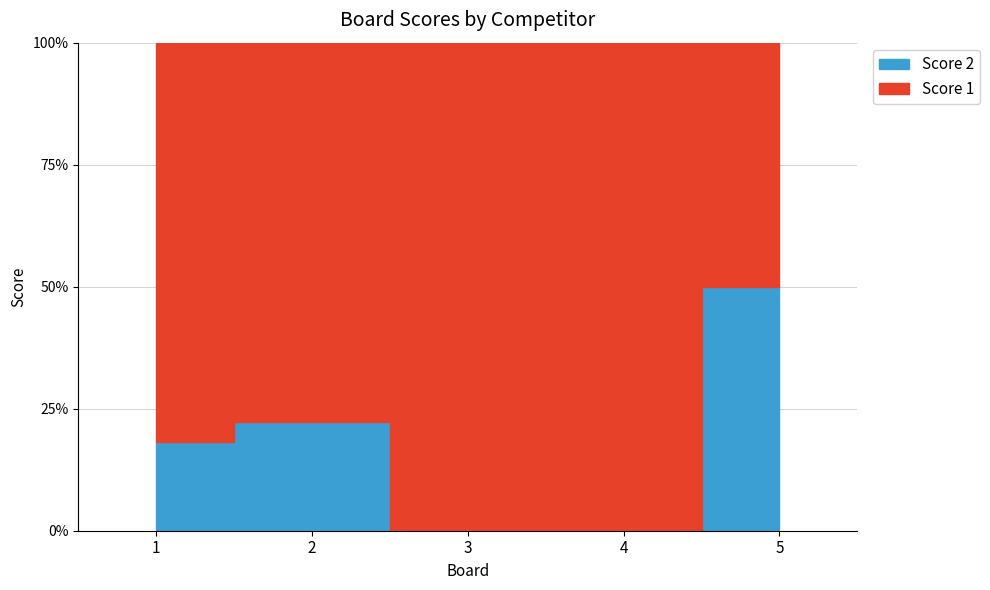

What is the sum of all Score 1 values?

70